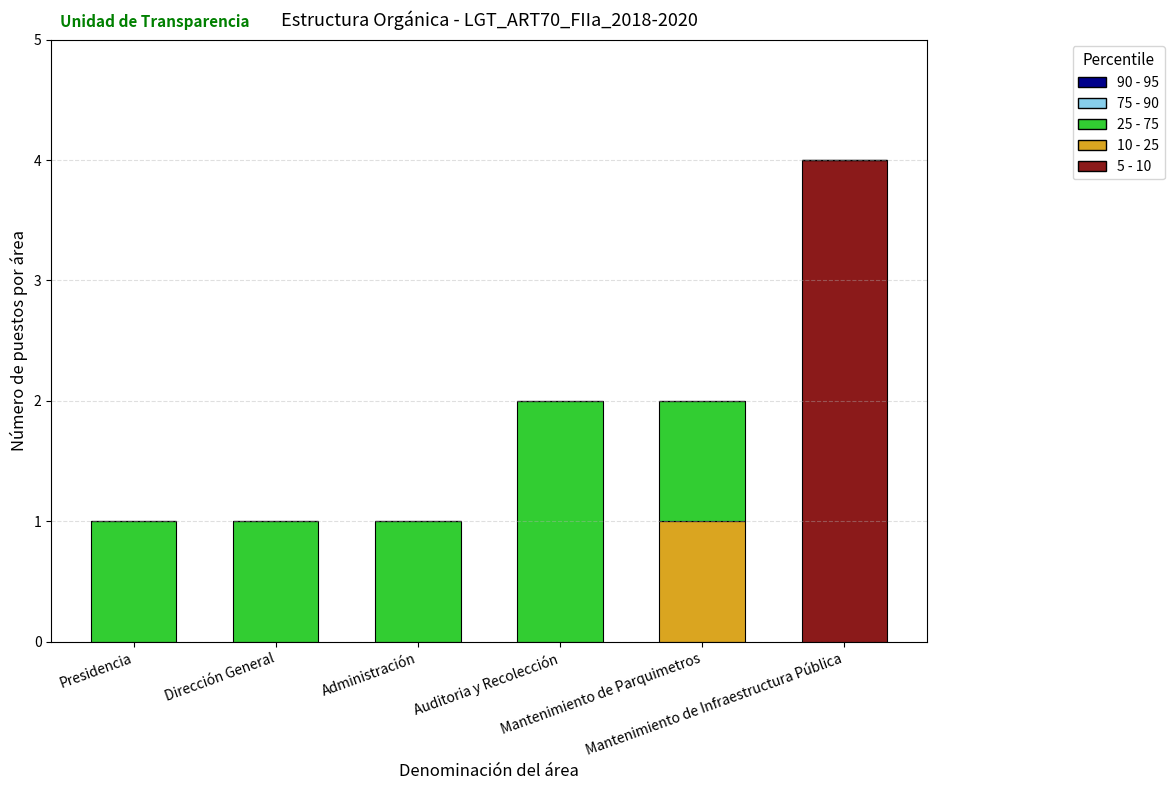

Count the number of categories in the chart.

6